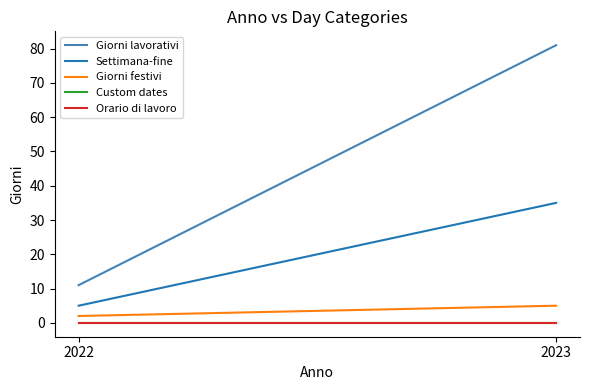

List the labels in order of Giorni festivi value, largest first.

2023, 2022